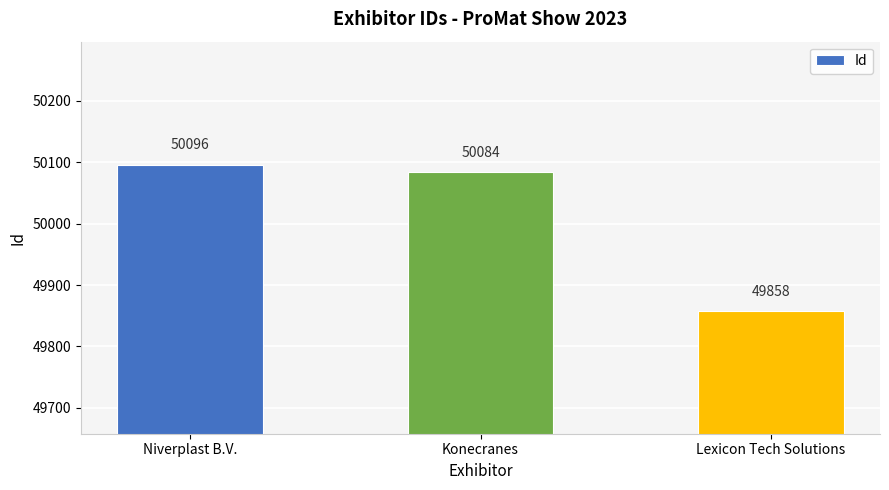

Between Lexicon Tech Solutions and Konecranes, which is larger?

Konecranes